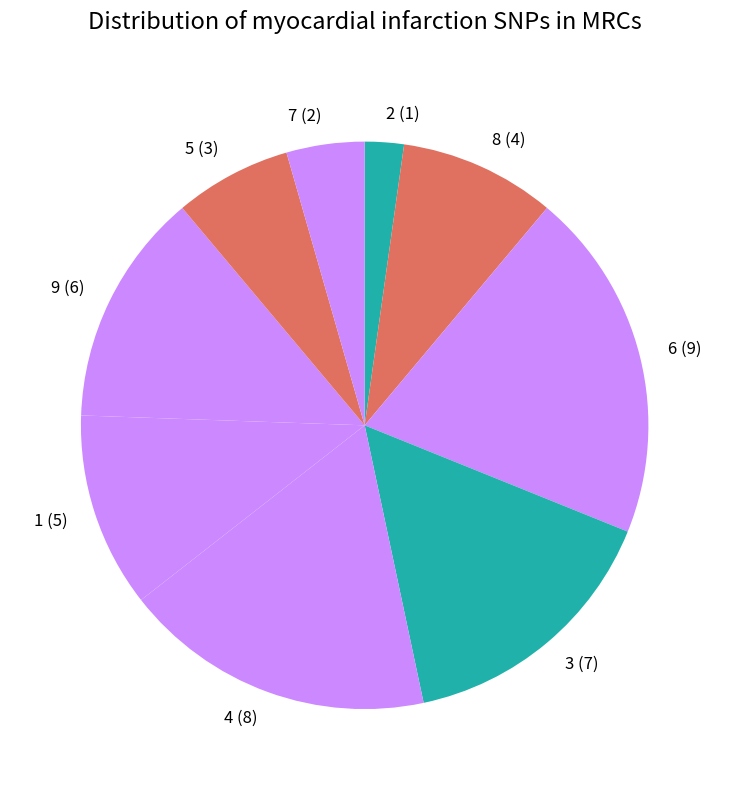

Does any single category account for the majority?

No